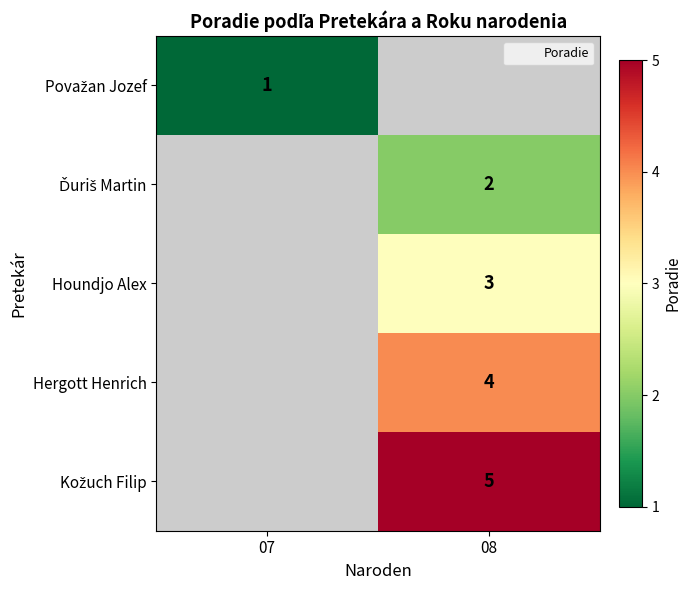

True or false: Houndjo Alex has a value of 3 at 08.

True